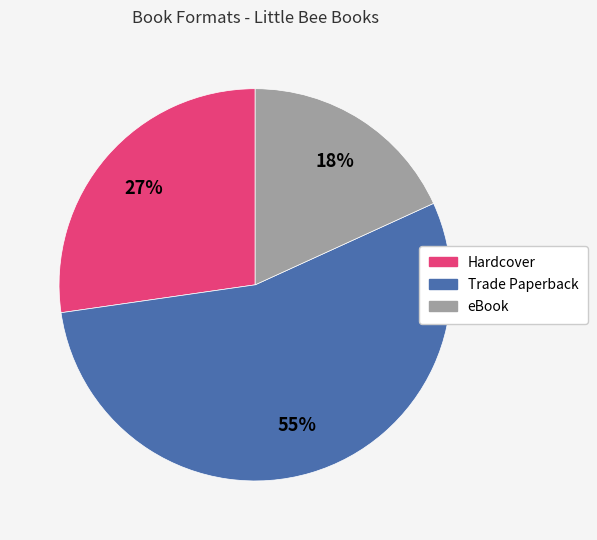

Does Hardcover account for over 50% of the chart?

No